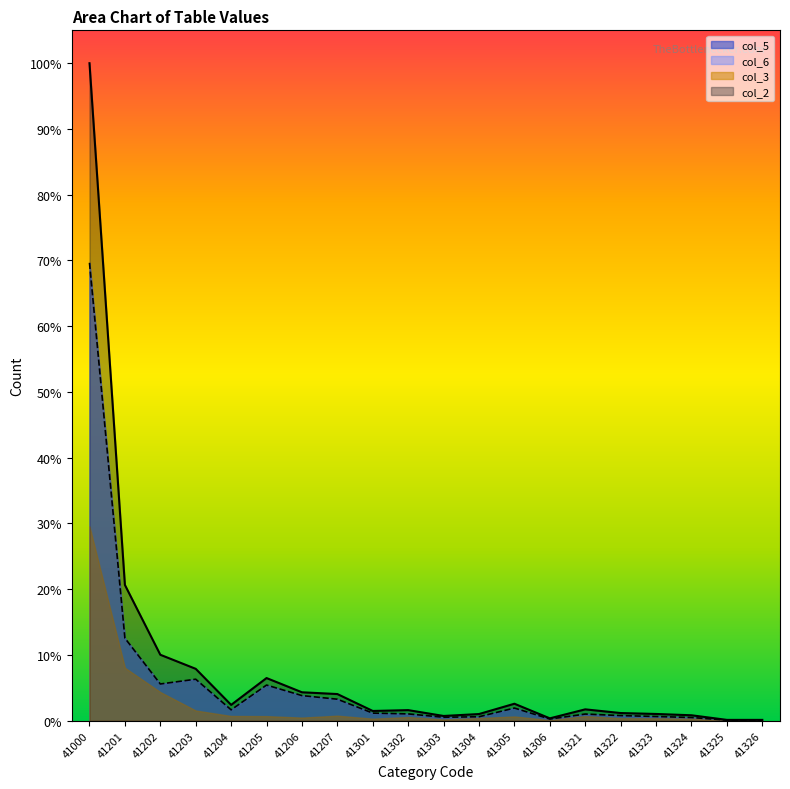

Which label corresponds to the largest value in the chart?

41000